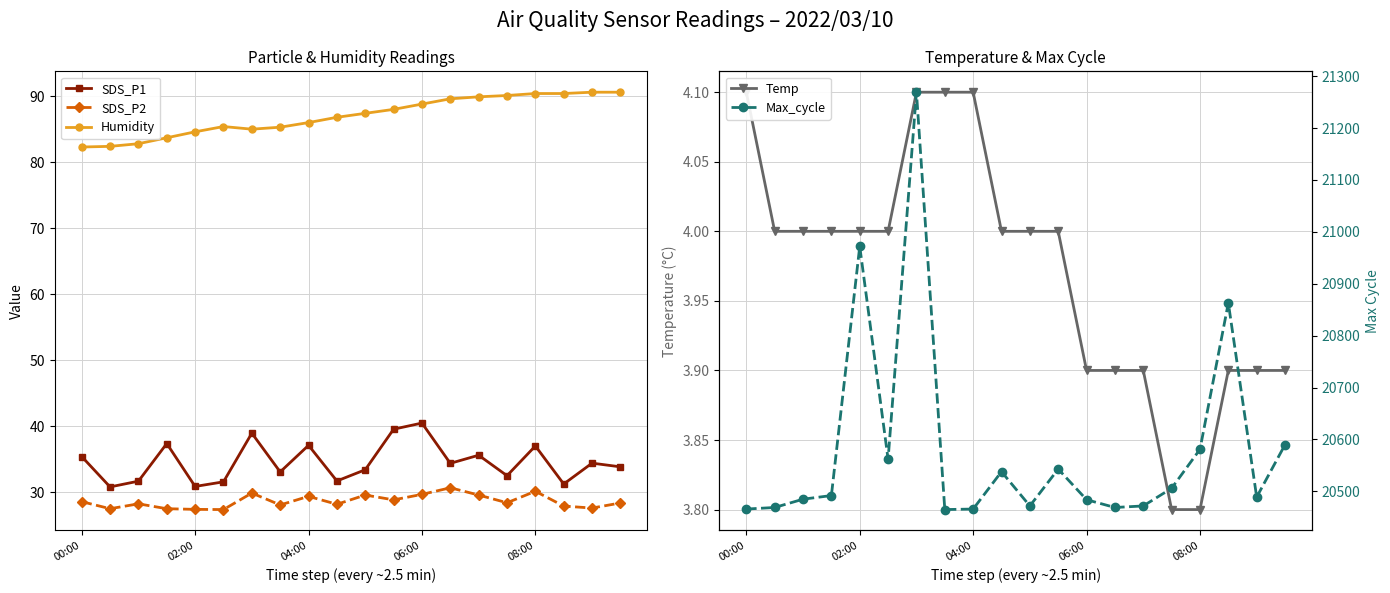

True or false: SDS_P1 has more than 2 points higher than both neighbors.

True